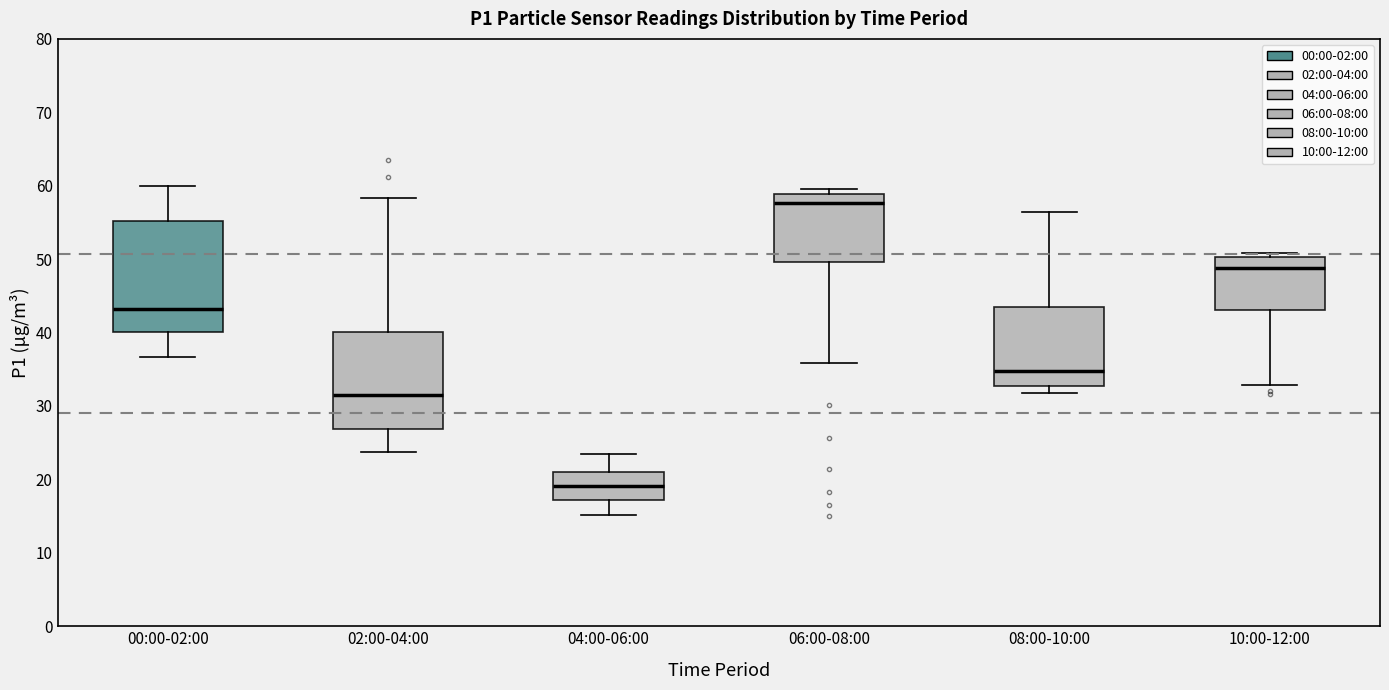

Which box has the lowest median line?

04:00-06:00